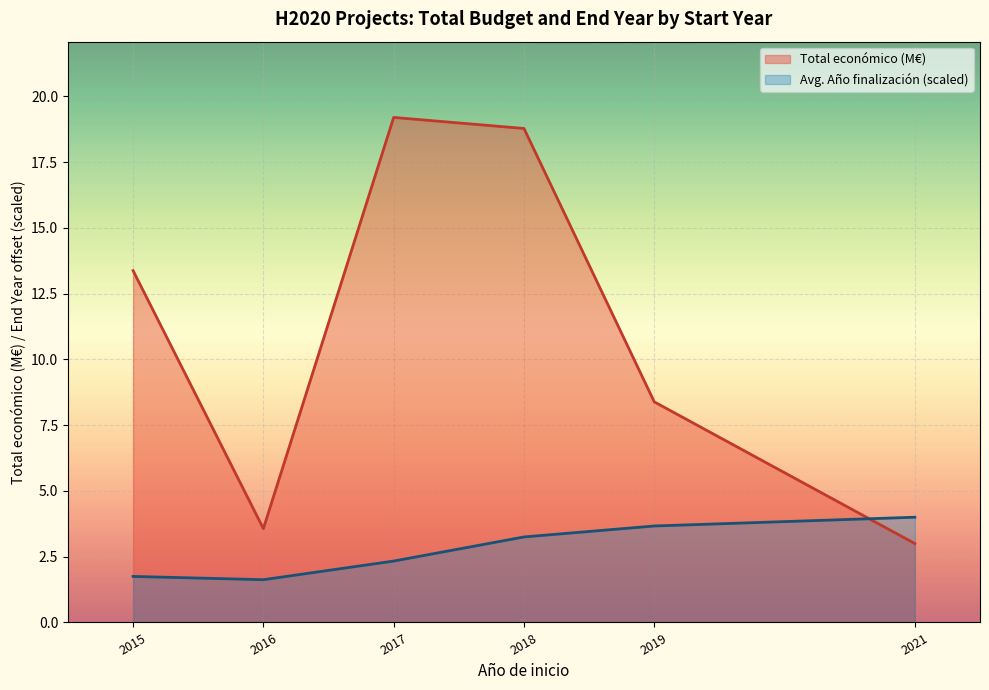

At how many categories does at least one series exceed 16?

2